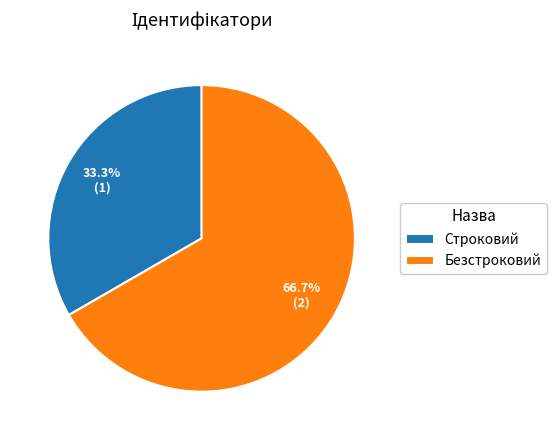

Is there any slice that represents more than half of the pie?

Yes